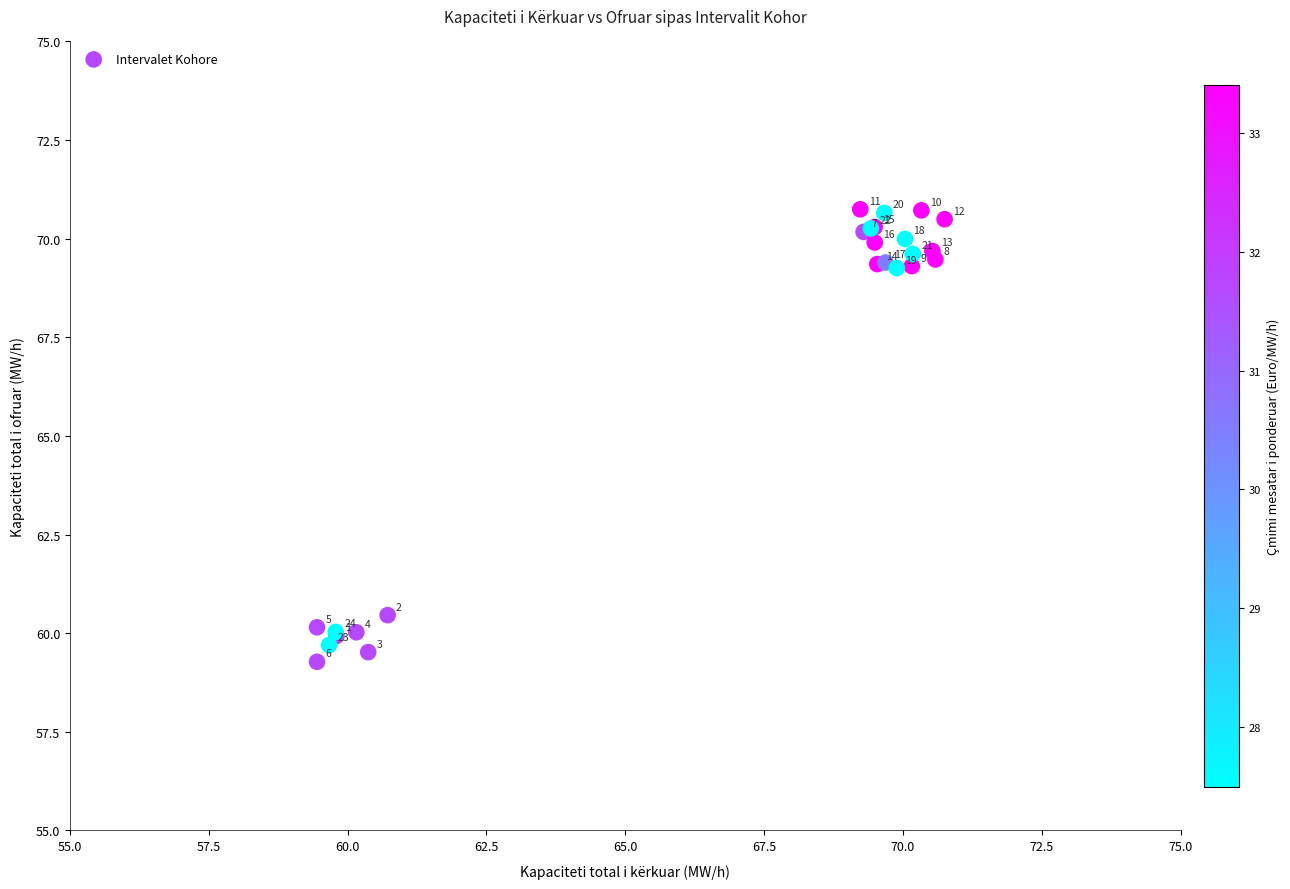

What Y value in the scatter plot is closest to 65?

69.3